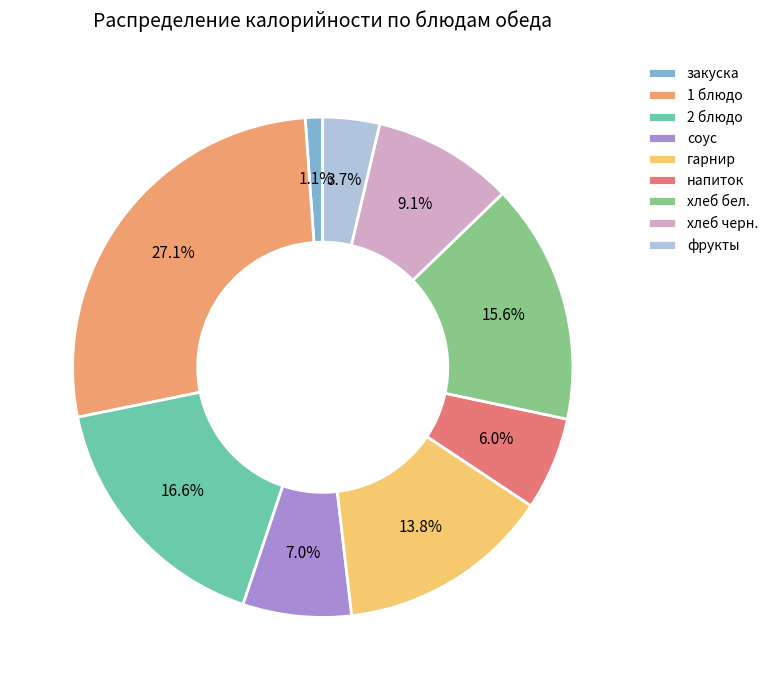

Rank the categories by value from lowest to highest.

закуска, фрукты, напиток, соус, хлеб черн., гарнир, хлеб бел., 2 блюдо, 1 блюдо